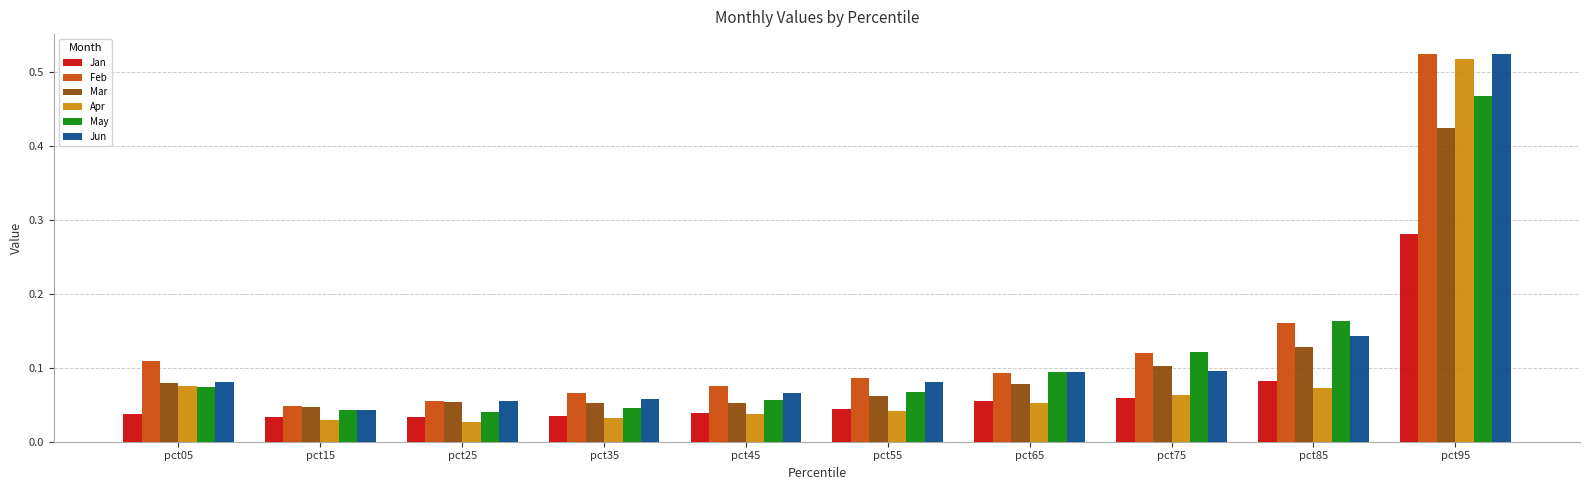

At how many categories does at least one series exceed 0?

10